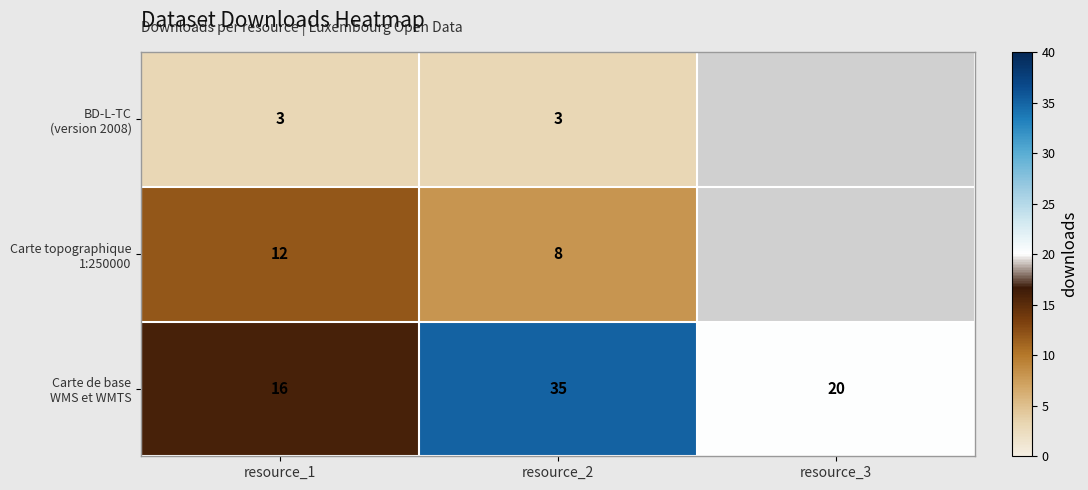

What is the total value across all series at resource_2?

46